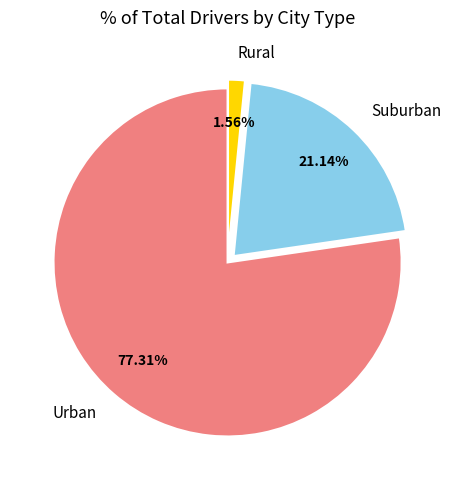

Which slice is the largest?

Urban